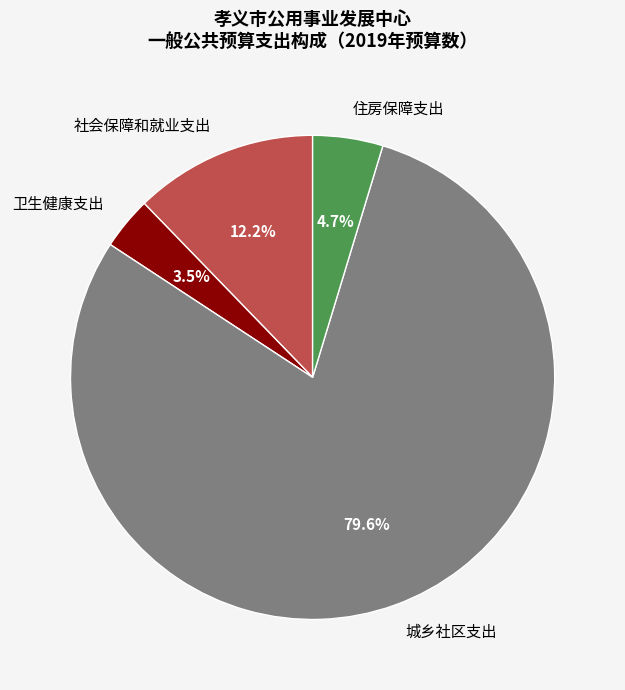

What portion of the pie excludes 城乡社区支出?

20.4%